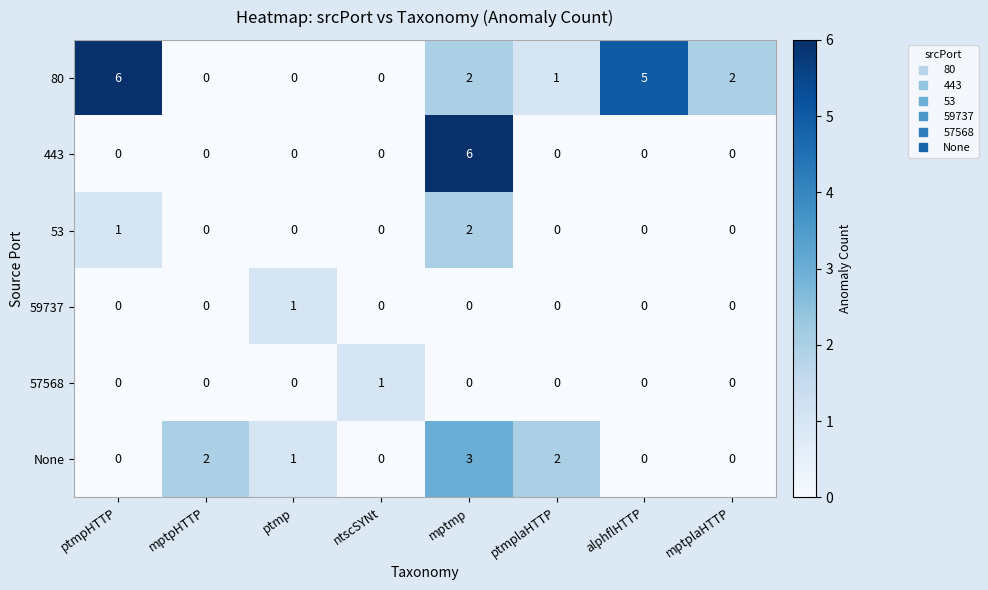

Which series changed the most between ntscSYNt and mptplaHTTP?

80